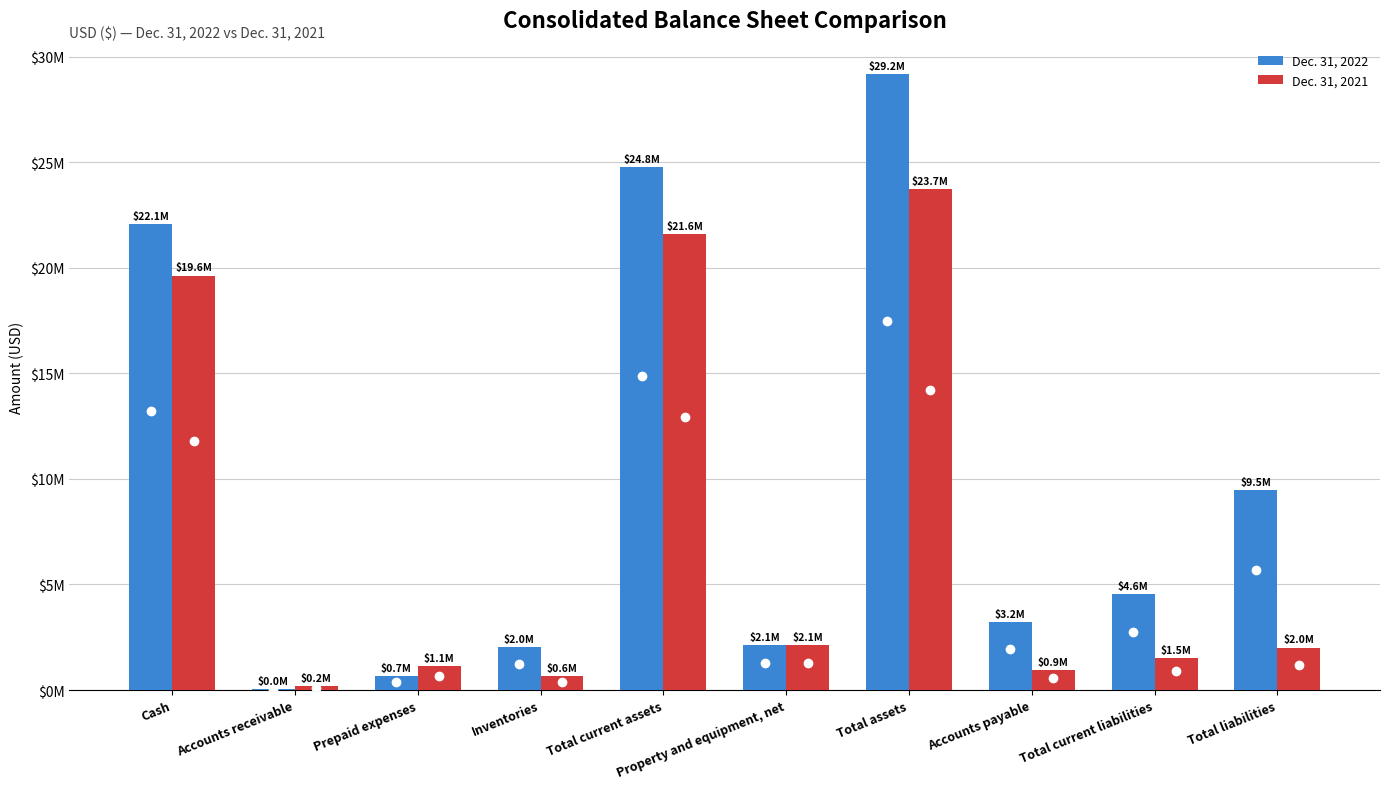

List the series in order of their peak value, lowest first.

Dec. 31, 2021, Dec. 31, 2022